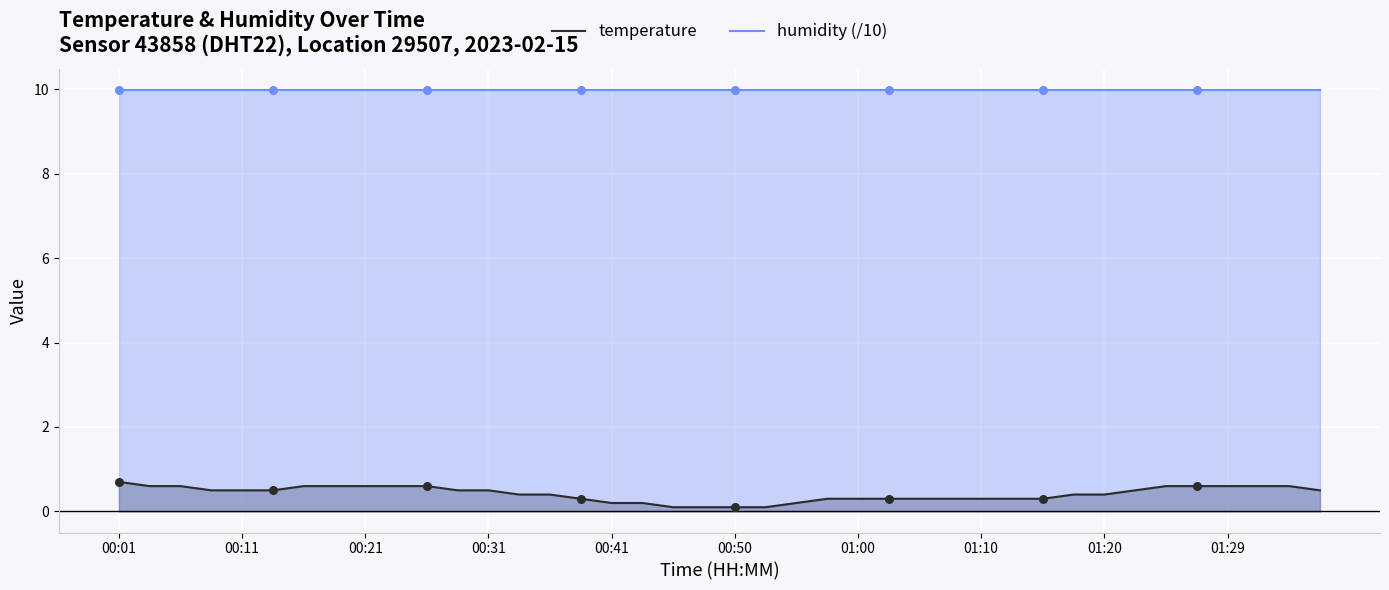

Which series contains the lowest Y value?

temperature